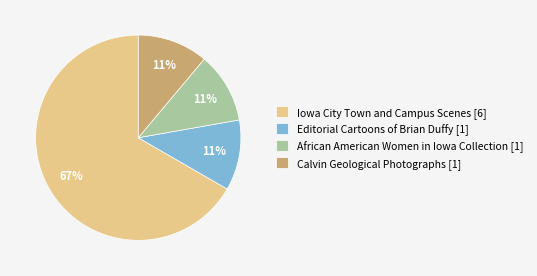

To the nearest percent, what percentage of the pie is Editorial Cartoons of Brian Duffy [1]?

11%